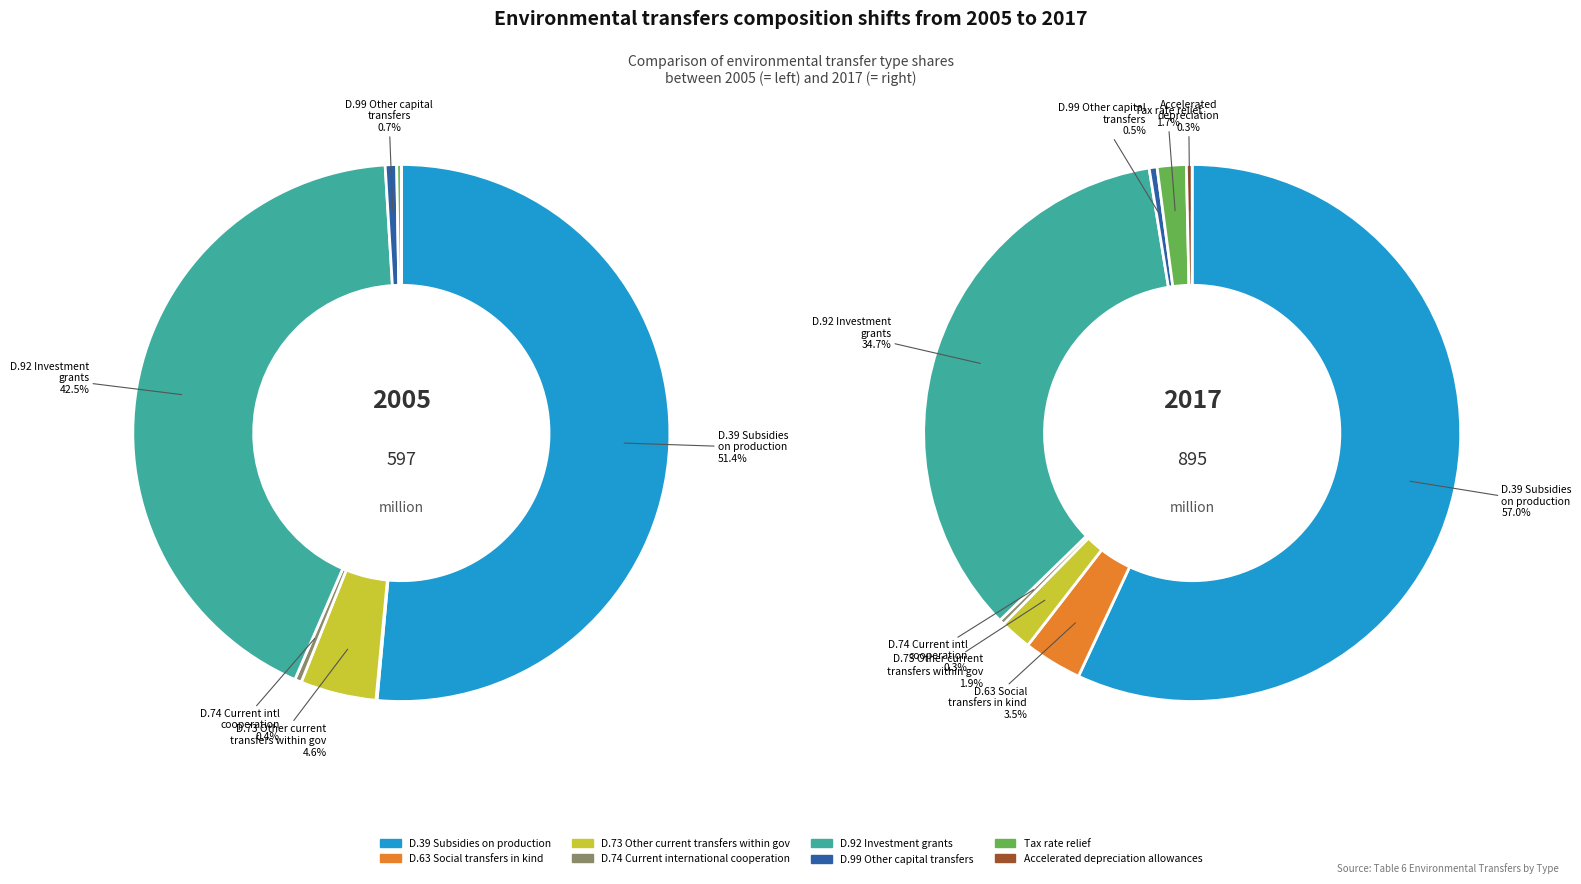

The values_2005 slice represents 51% of the pie. True or false?

True